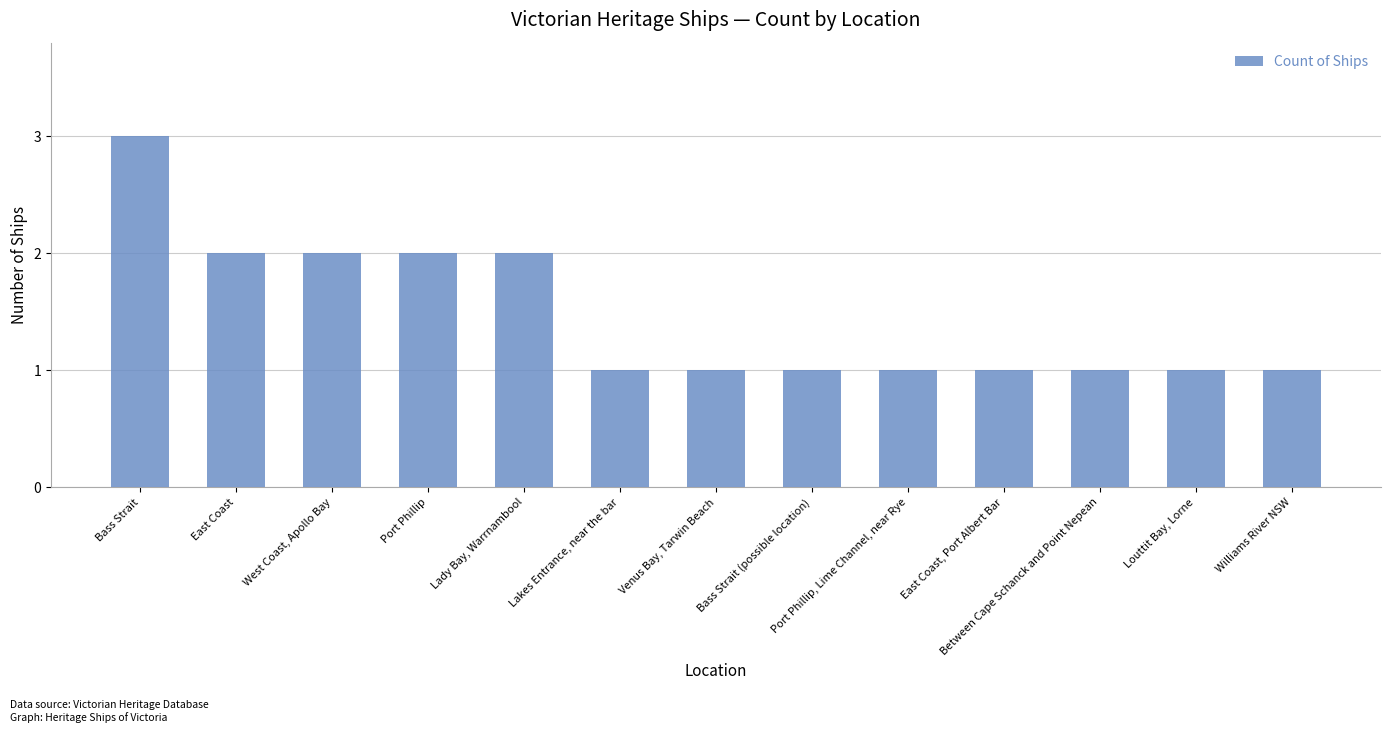

What is the average value?

1